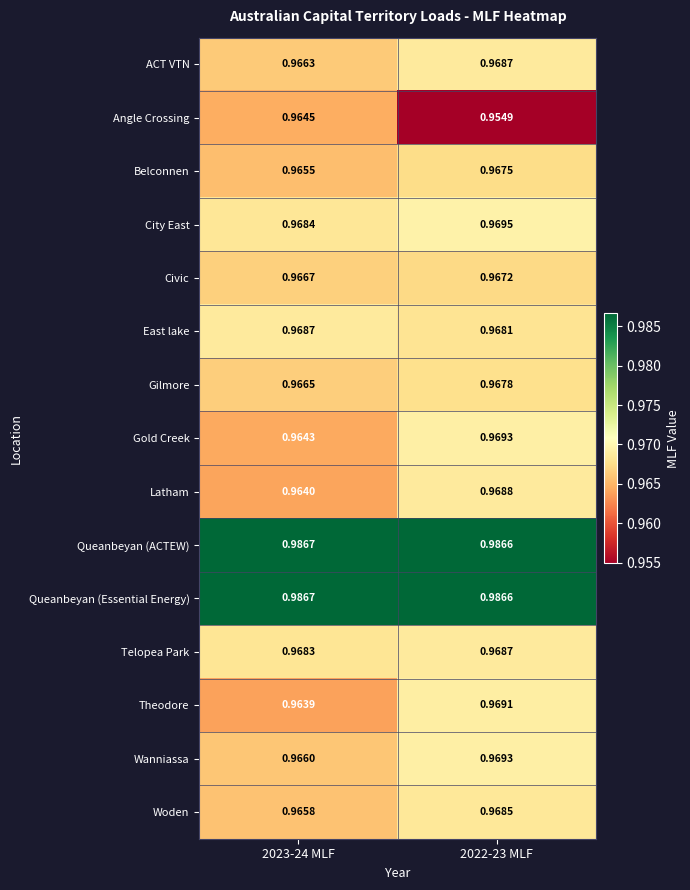

Which category has the lowest value across all series?

2022-23 MLF